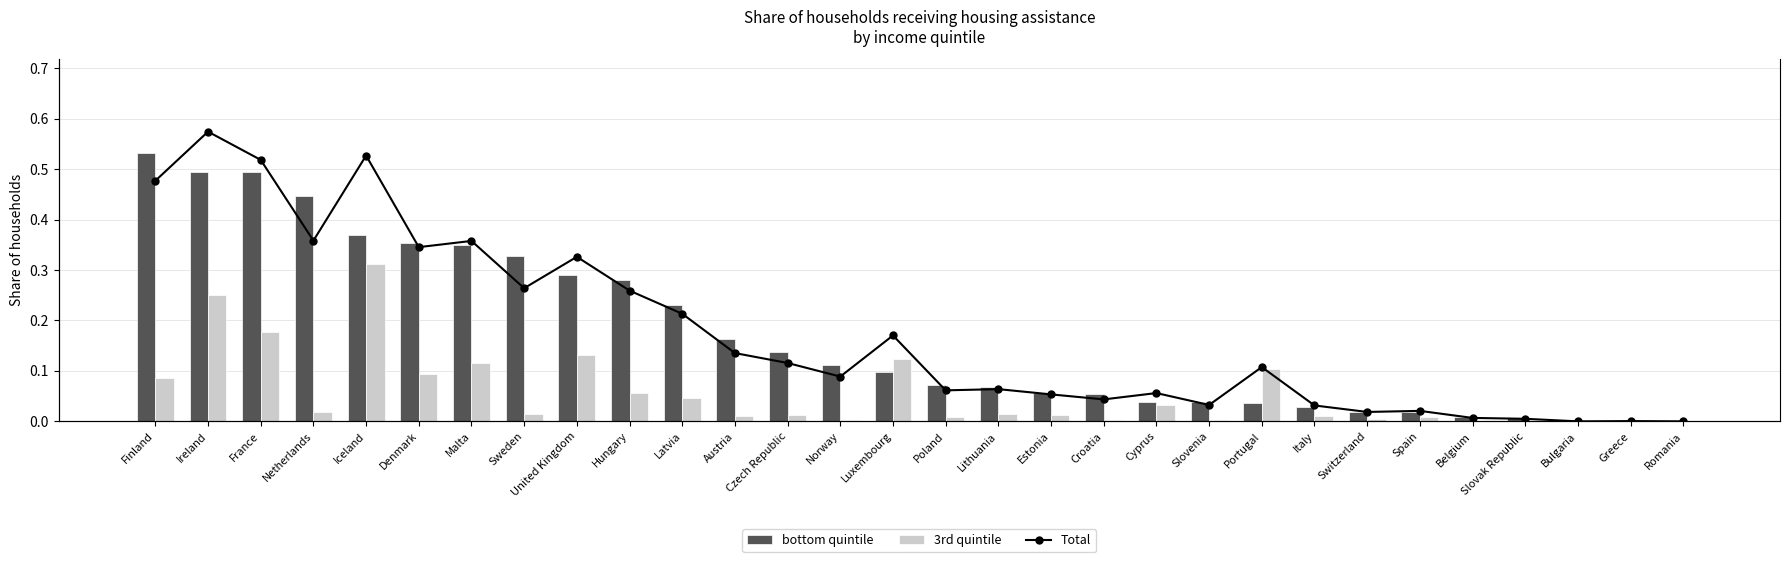

Which category has the lowest value in the 3rd quintile series?

Slovak Republic